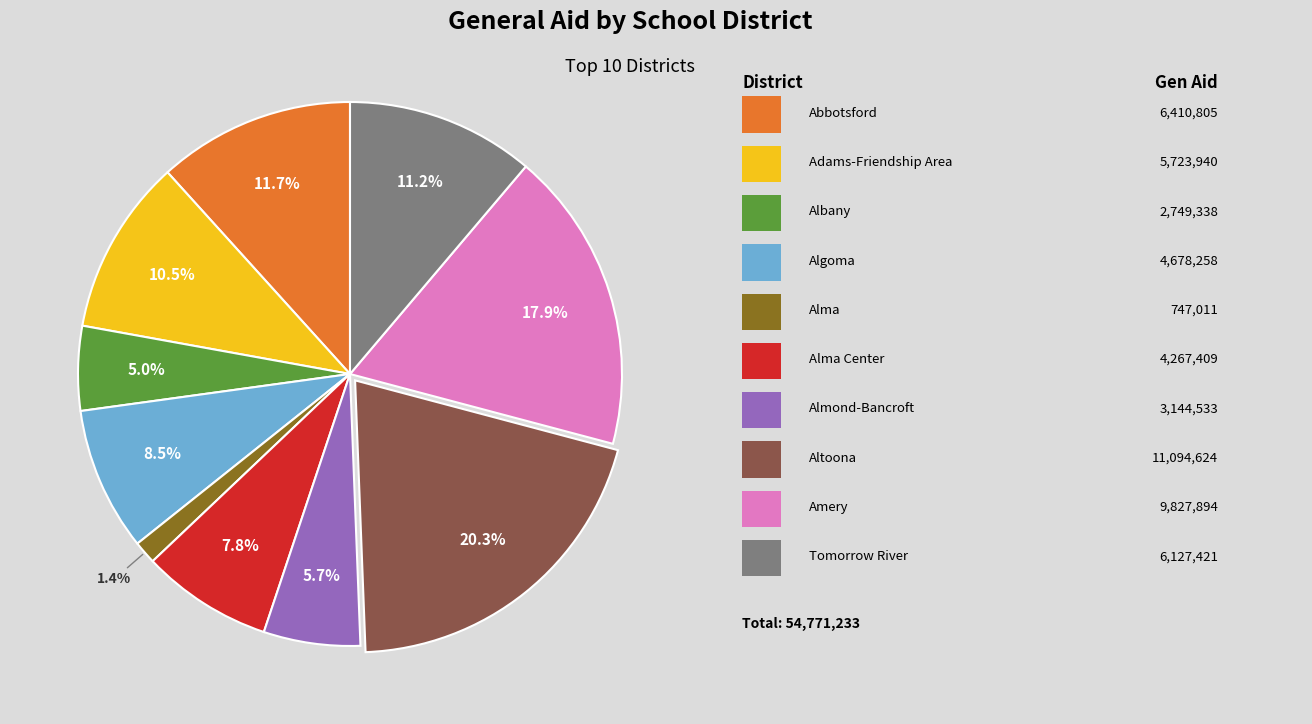

Is there a majority slice in this chart?

No